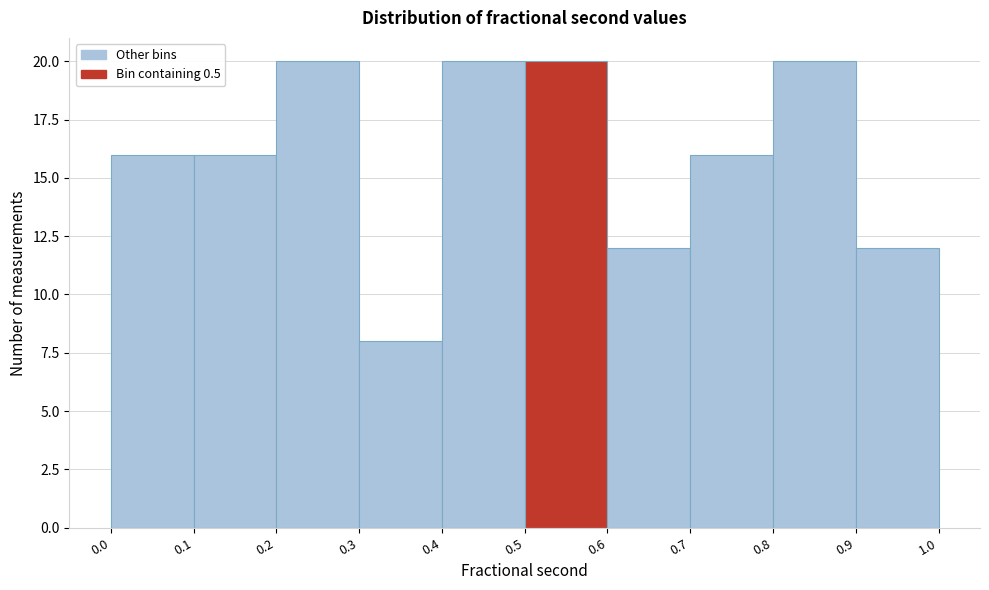

Reading left to right, list every bar in this chart as the range it spans on the x-axis followed by its height. The values are not printed on the chart, so give them approximately, as read against the axis.

0.0 to 0.1: 16
0.1 to 0.2: 16
0.2 to 0.3: 20
0.3 to 0.4: 8
0.4 to 0.5: 20
0.5 to 0.6: 20
0.6 to 0.7: 12
0.7 to 0.8: 16
0.8 to 0.9: 20
0.9 to 1.0: 12